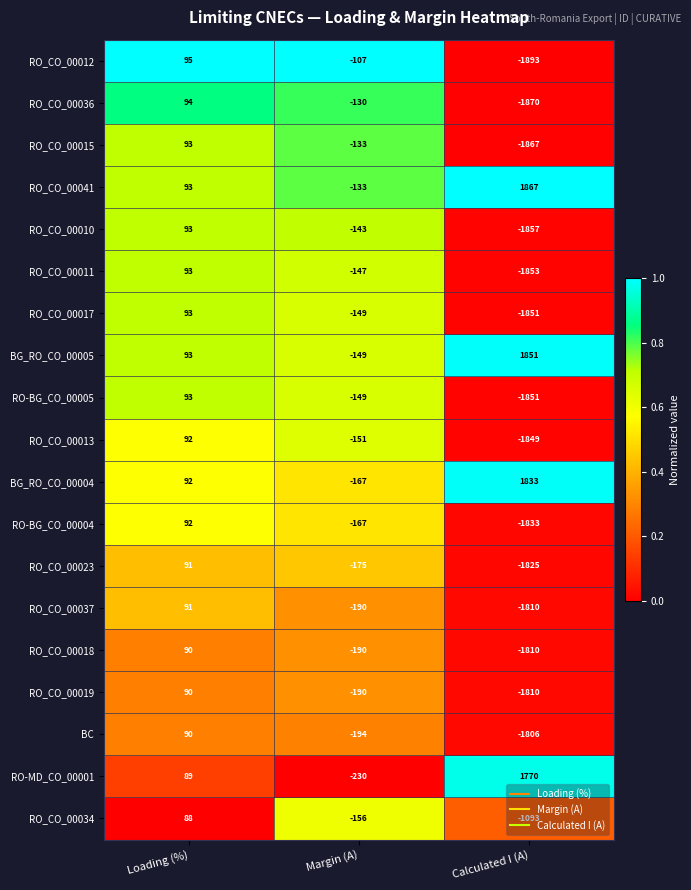

Is it true that RO_CO_00010 equals -29 at Margin (A)?

False